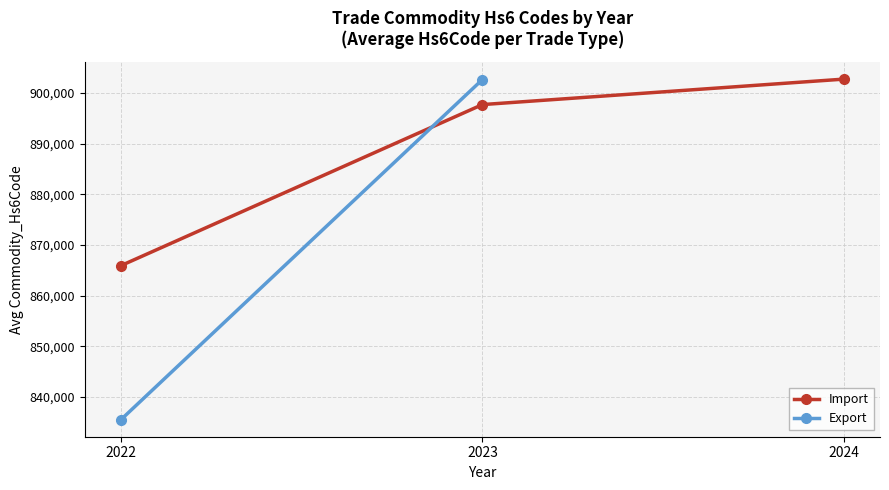

Which has a higher value, 2022 or 2024?

2024